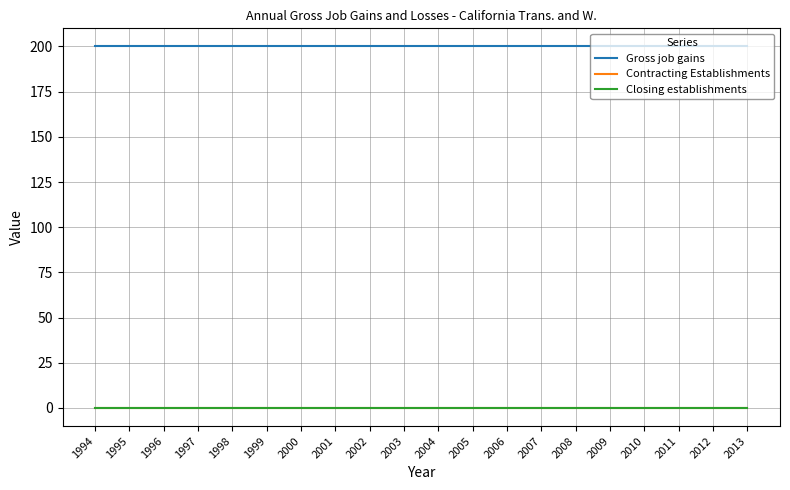

True or false: Closing establishments has more than 0 points higher than both neighbors.

False